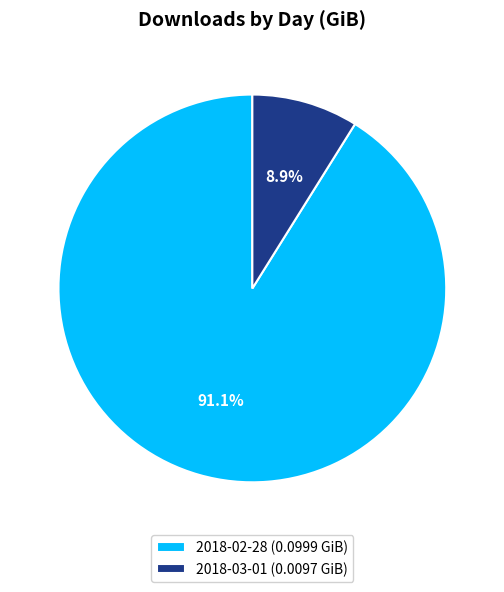

What percentage do 2018-03-01 and 2018-02-28 together represent?

100.0%